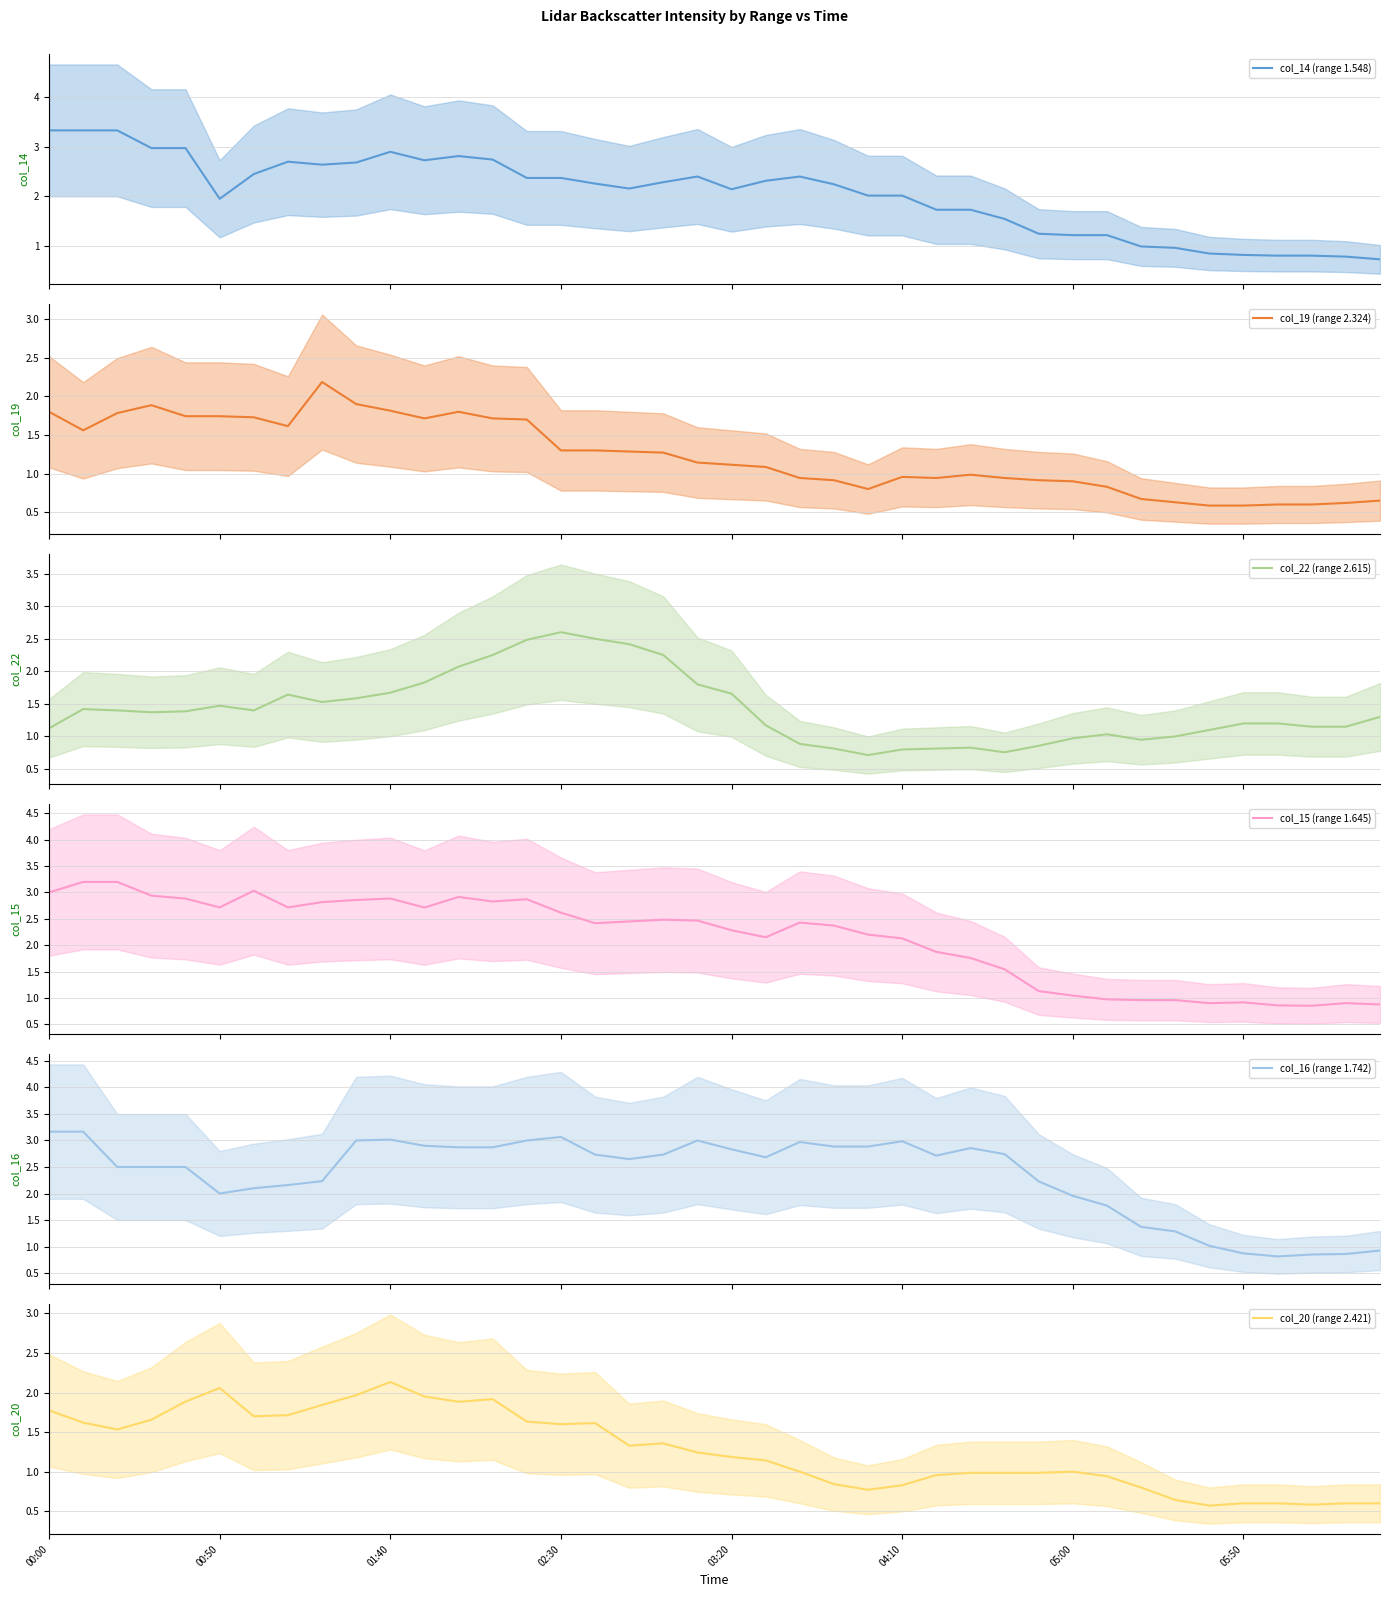

How many values in the col_15 (range 1.645) series are below 2?

14